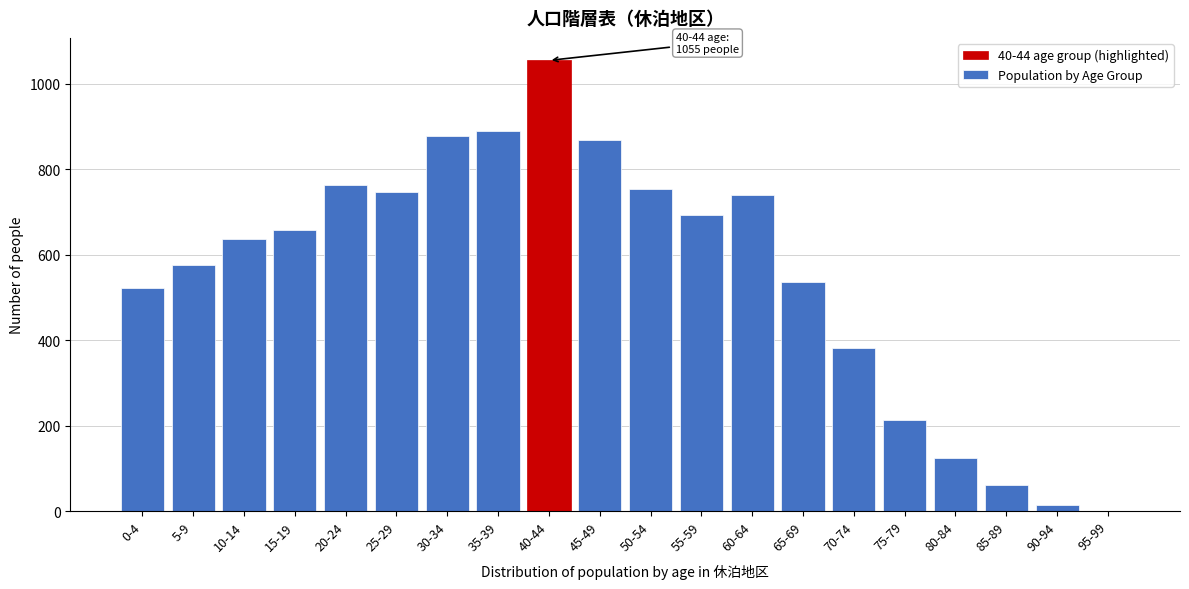

Reading left to right, extract all data points from this chart.

0-4=522	5-9=577	10-14=637	15-19=657	20-24=764	25-29=747	30-34=878	35-39=890	40-44=1055	45-49=868	50-54=755	55-59=692	60-64=739	65-69=536	70-74=382	75-79=213	80-84=125	85-89=62	90-94=15	95-99=0